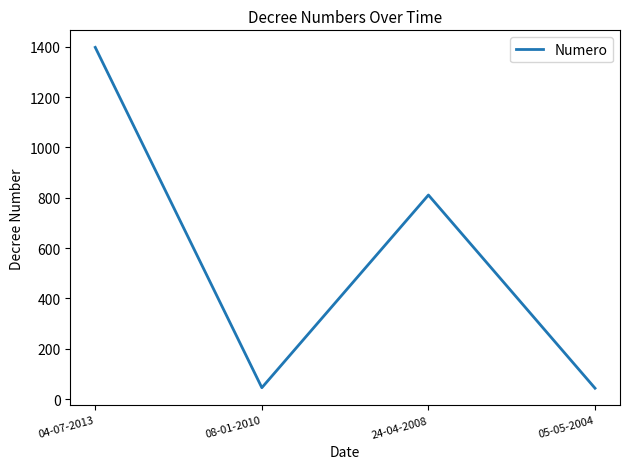

Which category has the highest value across all series?

04-07-2013